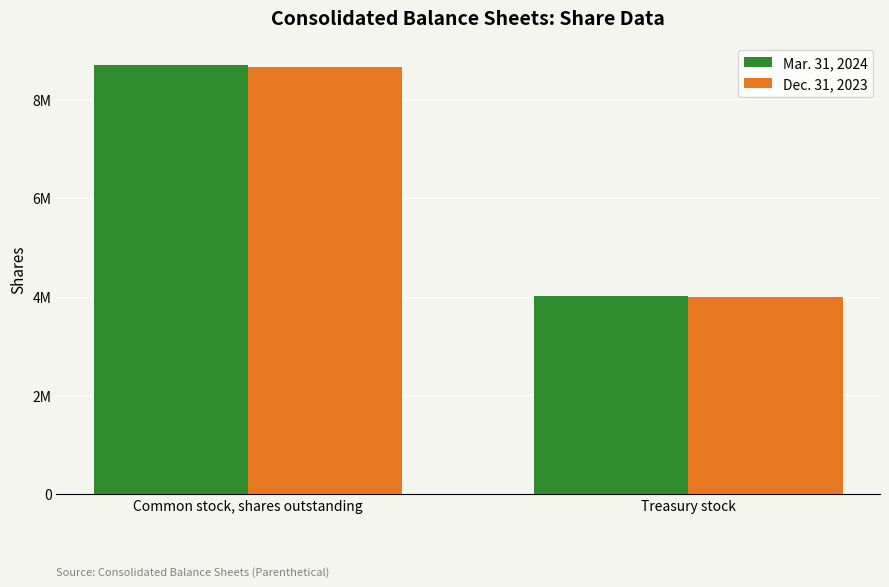

At how many categories does at least one series exceed 5411011?

1